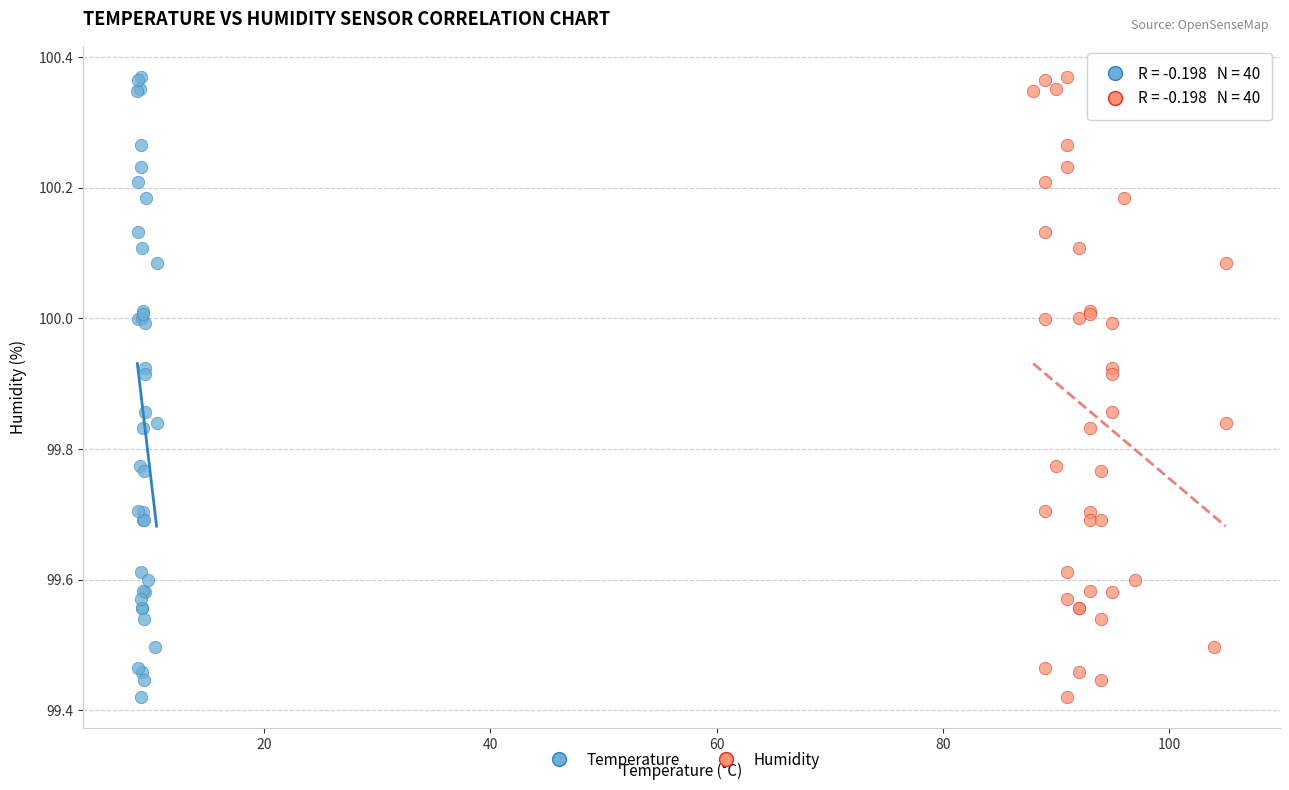

What are all the series names shown in the legend?

Temperature, Humidity